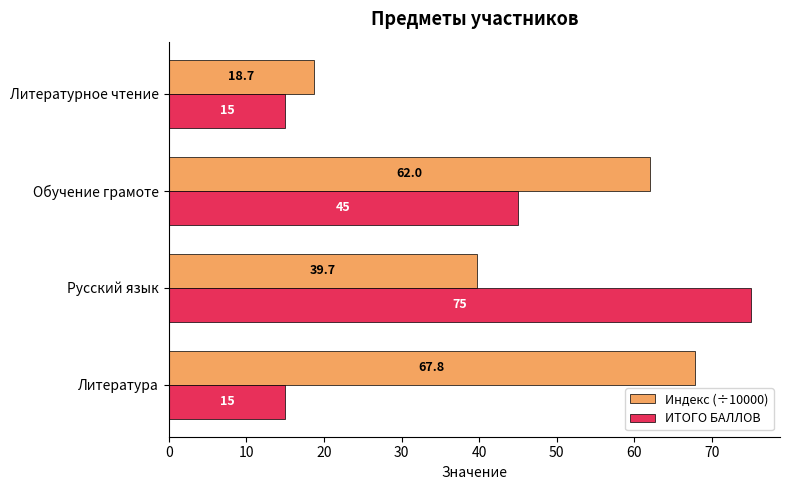

What is the spread (max minus min) of values at Обучение грамоте?

17.0